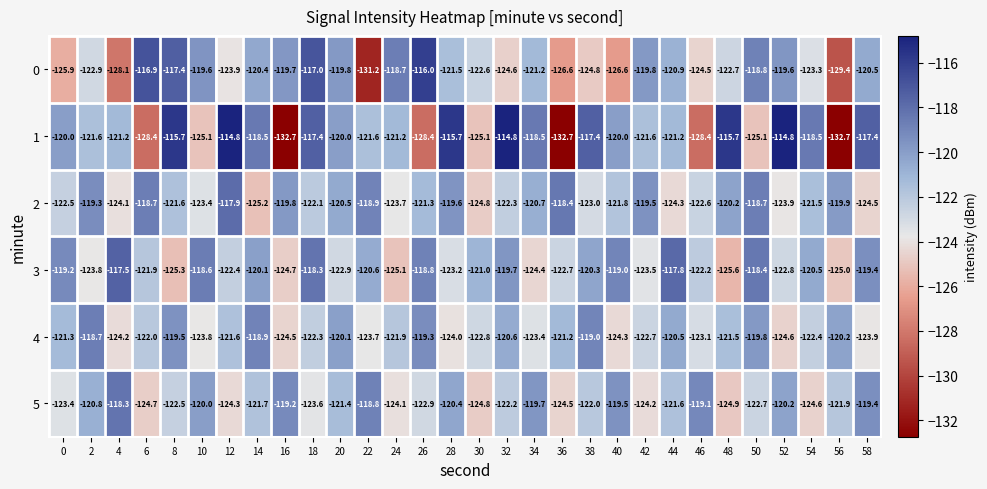

At which label does 0 reach its peak?

26